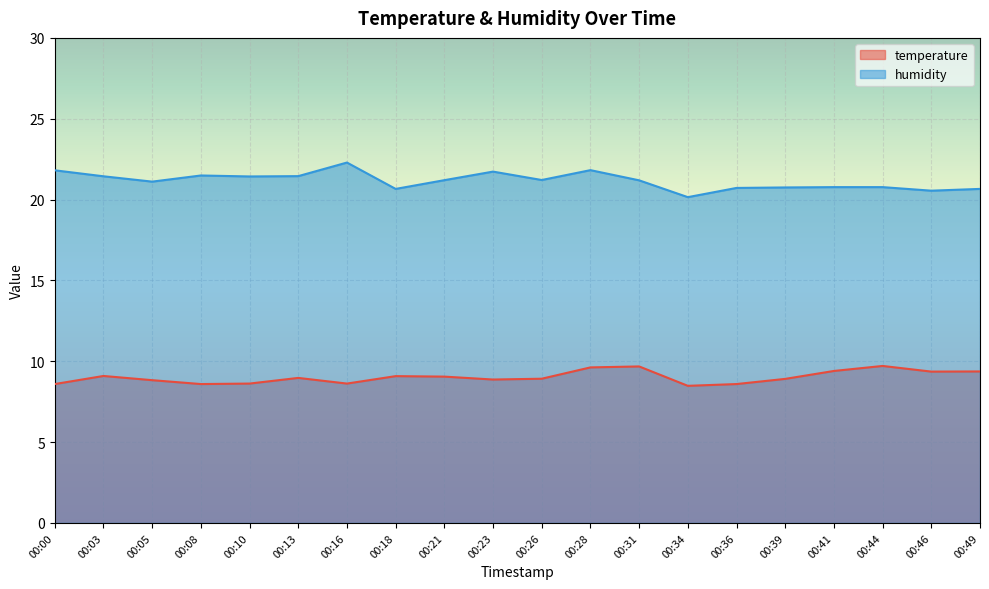

Reading left to right, extract all data points from this chart.

temperature: 00:00=8.6	00:03=9.1	00:05=8.8	00:08=8.6	00:10=8.6	00:13=9.0	00:16=8.6	00:18=9.1	00:21=9.1	00:23=8.9	00:26=8.9	00:28=9.6	00:31=9.7	00:34=8.5	00:36=8.6	00:39=8.9	00:41=9.4	00:44=9.7	00:46=9.4	00:49=9.4
humidity: 00:00=21.8	00:03=21.4	00:05=21.1	00:08=21.5	00:10=21.4	00:13=21.4	00:16=22.3	00:18=20.7	00:21=21.2	00:23=21.7	00:26=21.2	00:28=21.8	00:31=21.2	00:34=20.1	00:36=20.7	00:39=20.8	00:41=20.8	00:44=20.8	00:46=20.6	00:49=20.7